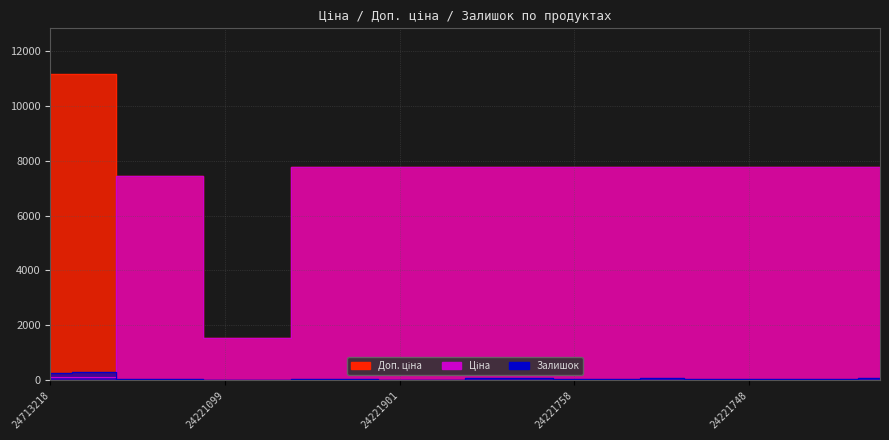

Which label corresponds to the smallest value in the chart?

24221043